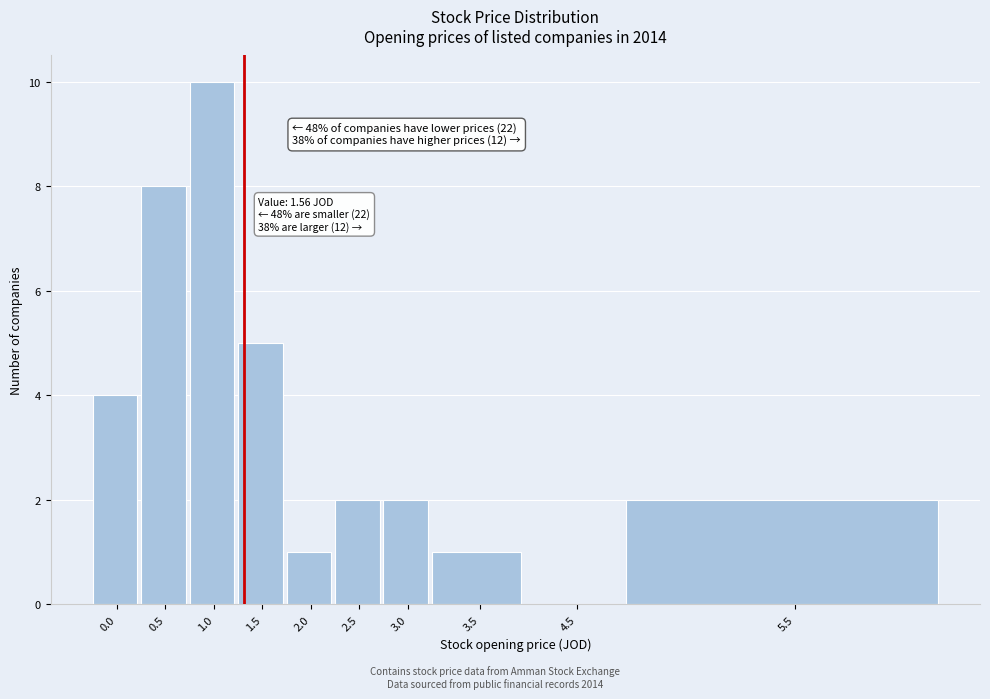

Reading left to right, transcribe all the data shown in this chart.

0.0=4	0.5=8	1.0=10	1.5=5	2.0=1	2.5=2	3.0=2	3.5=1	4.5=0	5.5=2